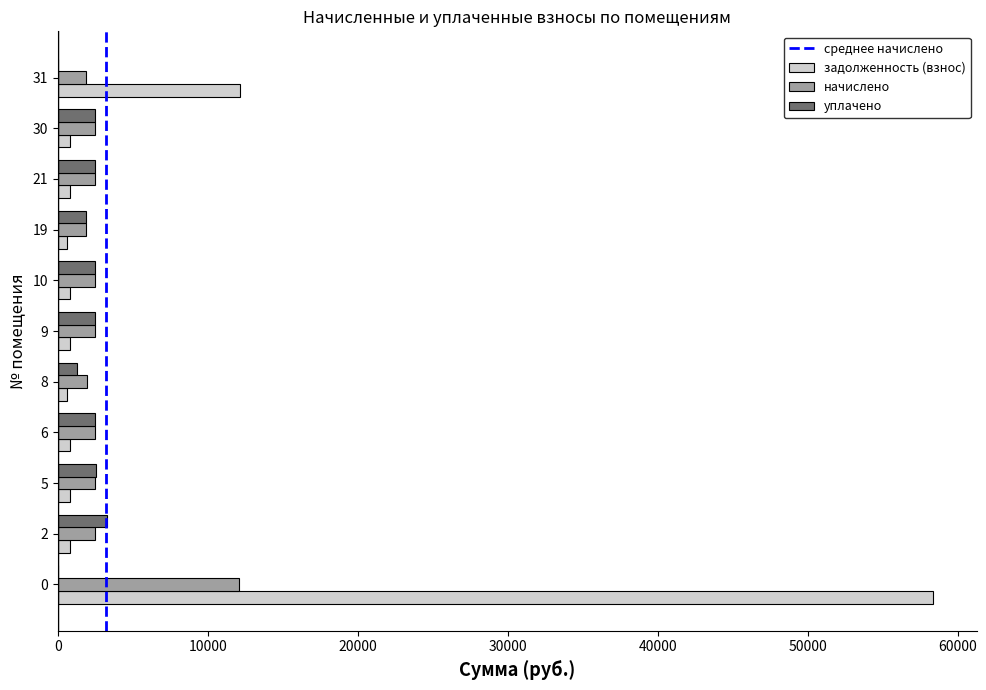

Which series has the largest range (max minus min)?

задолженность (взнос)